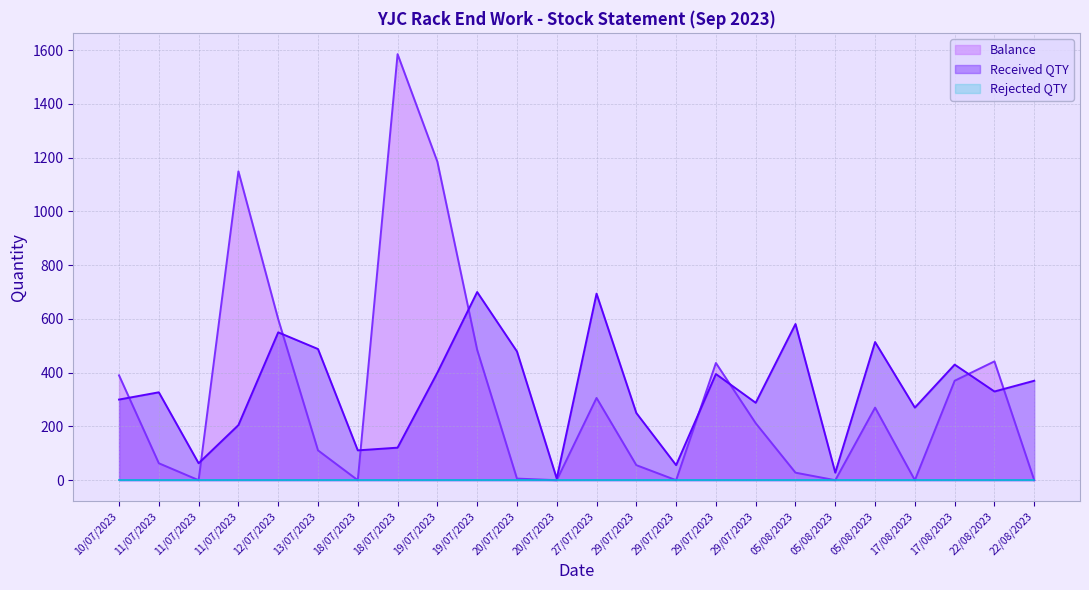

What is the average value of the Received QTY series?

332